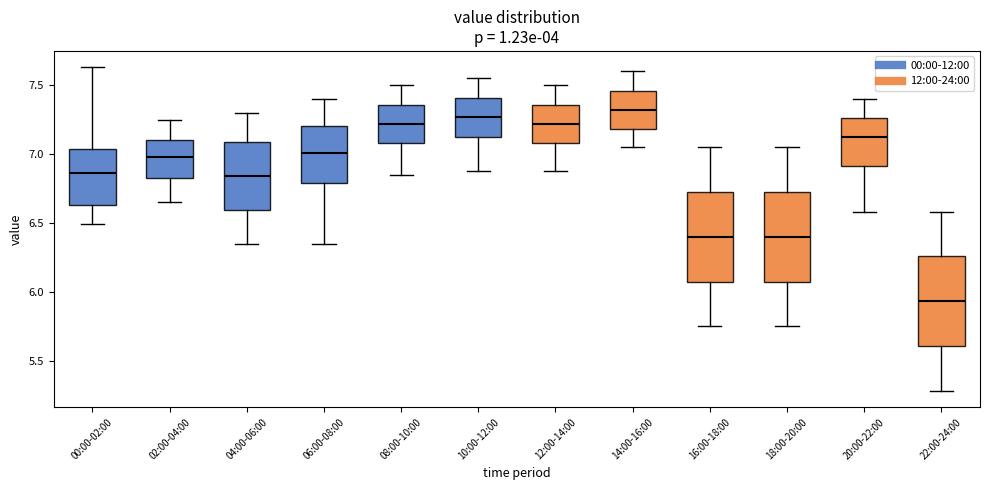

Which box's median line is the lowest?

22:00-24:00